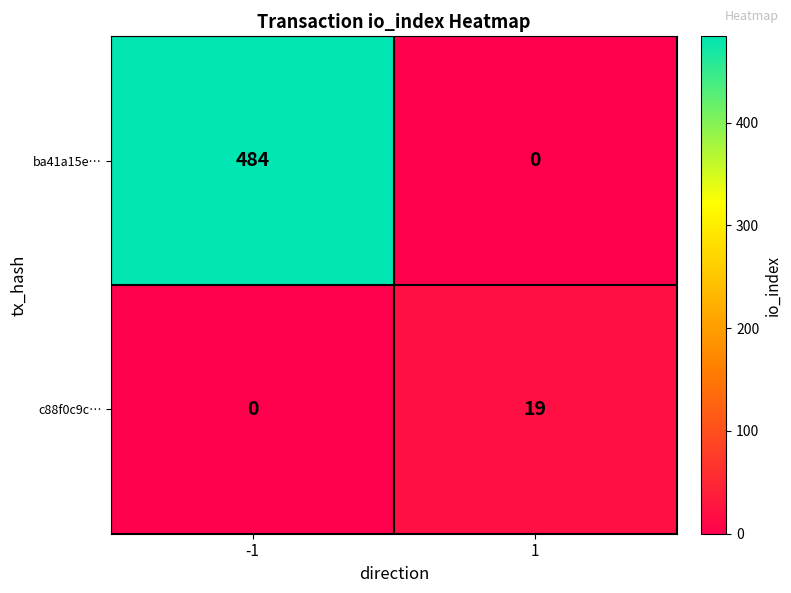

Which series has the largest total across all categories?

ba41a15e…